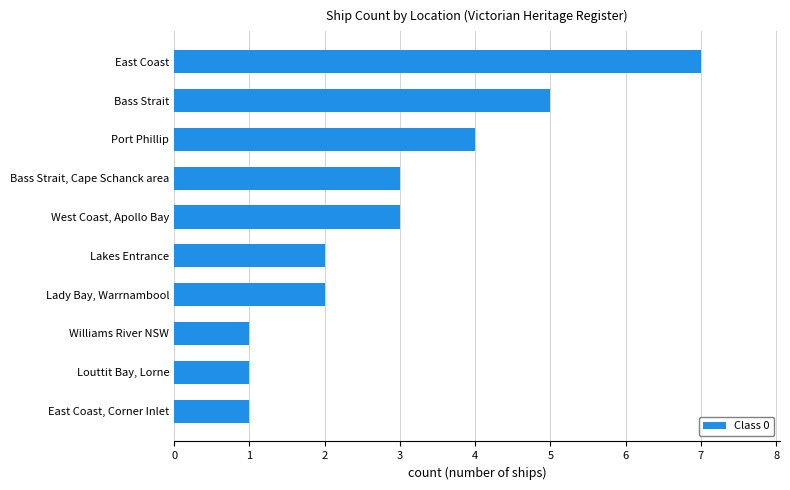

Read the value at West Coast, Apollo Bay.

3